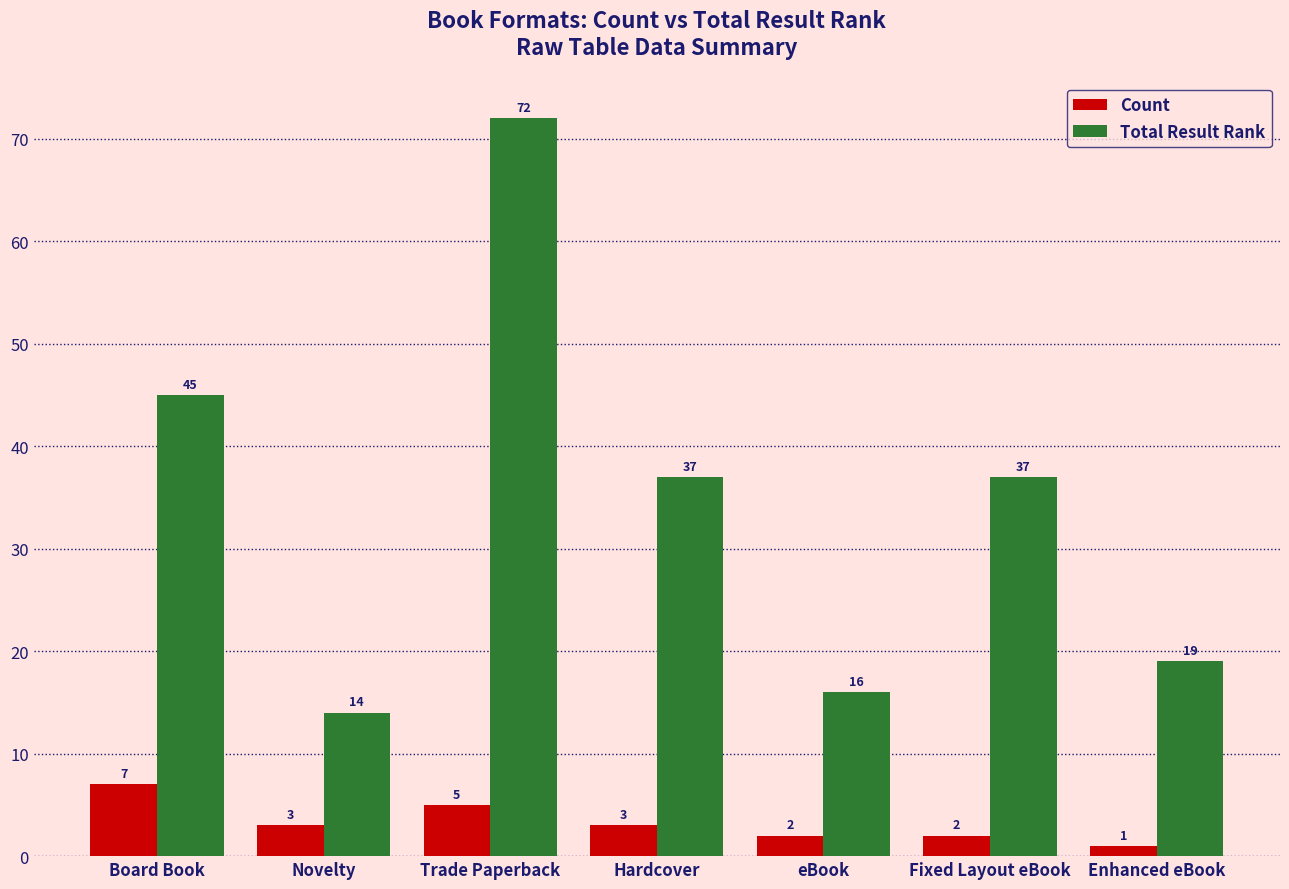

The value of Count at Trade Paperback is 8. True or false?

False